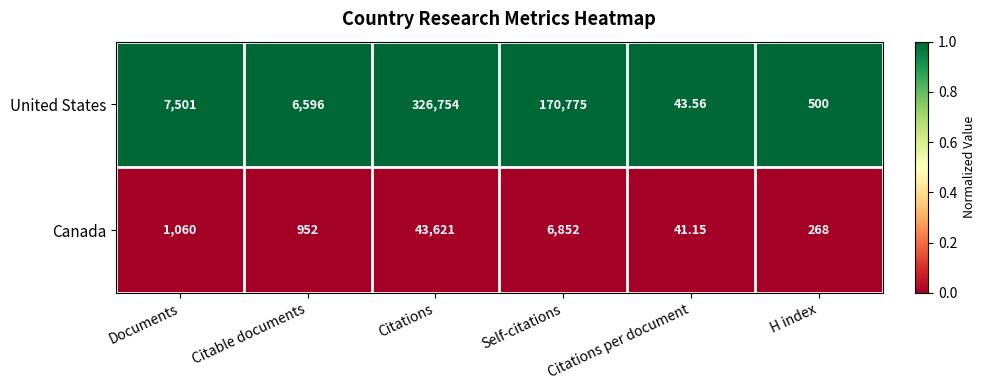

Which series has the largest range (max minus min)?

United States